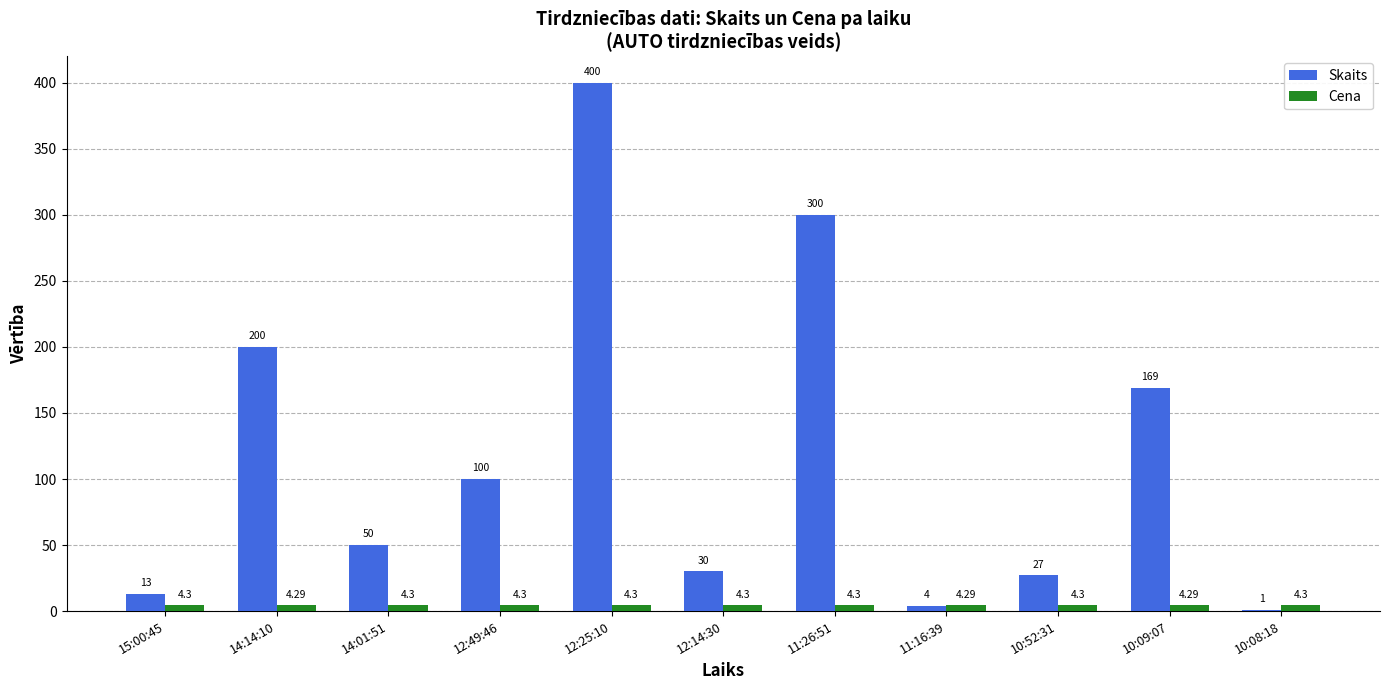

At which category is the sum across all series the highest?

12:25:10